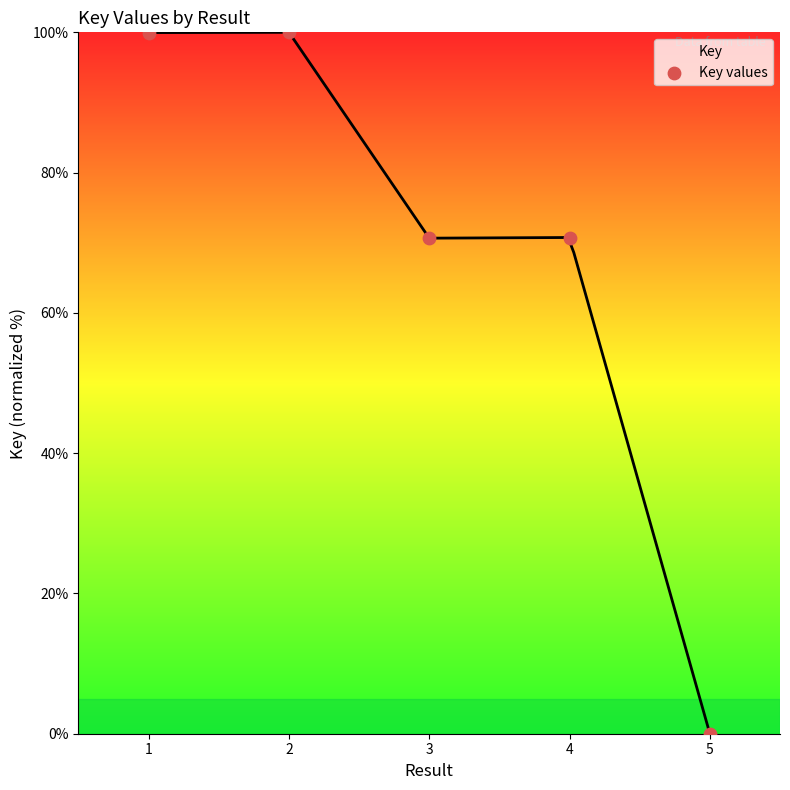

What is the range of Y values (max minus min)?

100.0